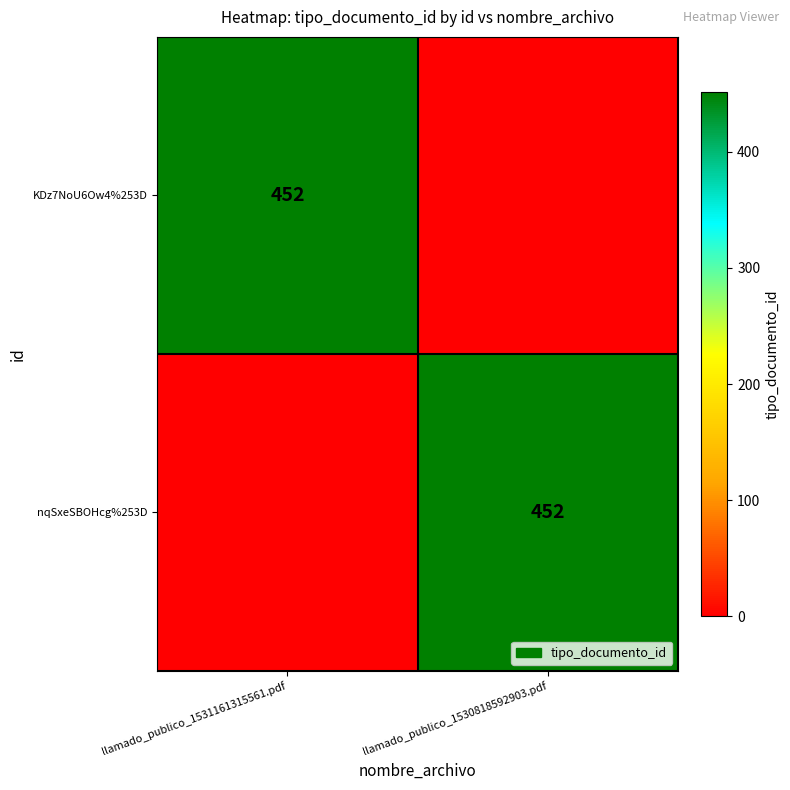

The KDz7NoU6Ow4%253D series shows 706 at llamado_publico_1531161315561.pdf. True or false?

False